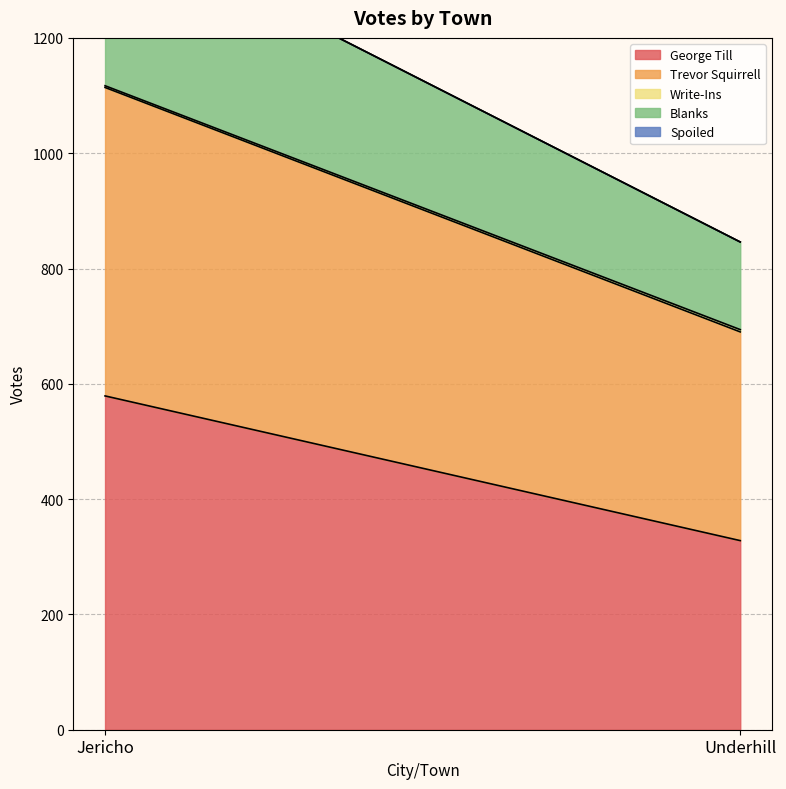

At how many categories does at least one series exceed 259?

2